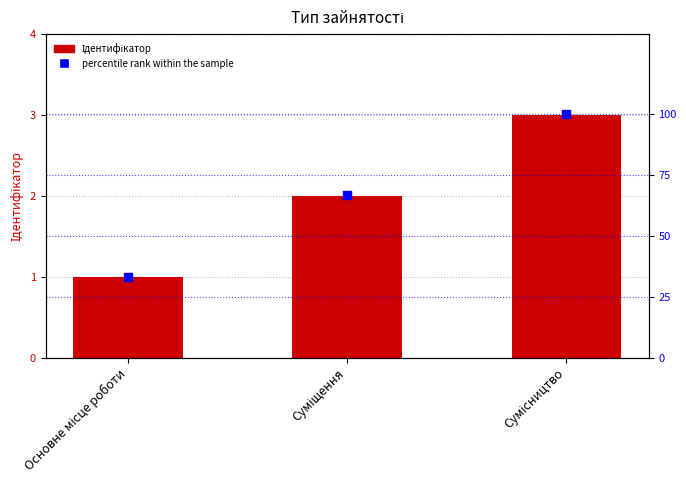

What are all the series names shown in the legend?

Ідентифікатор, percentile rank within the sample